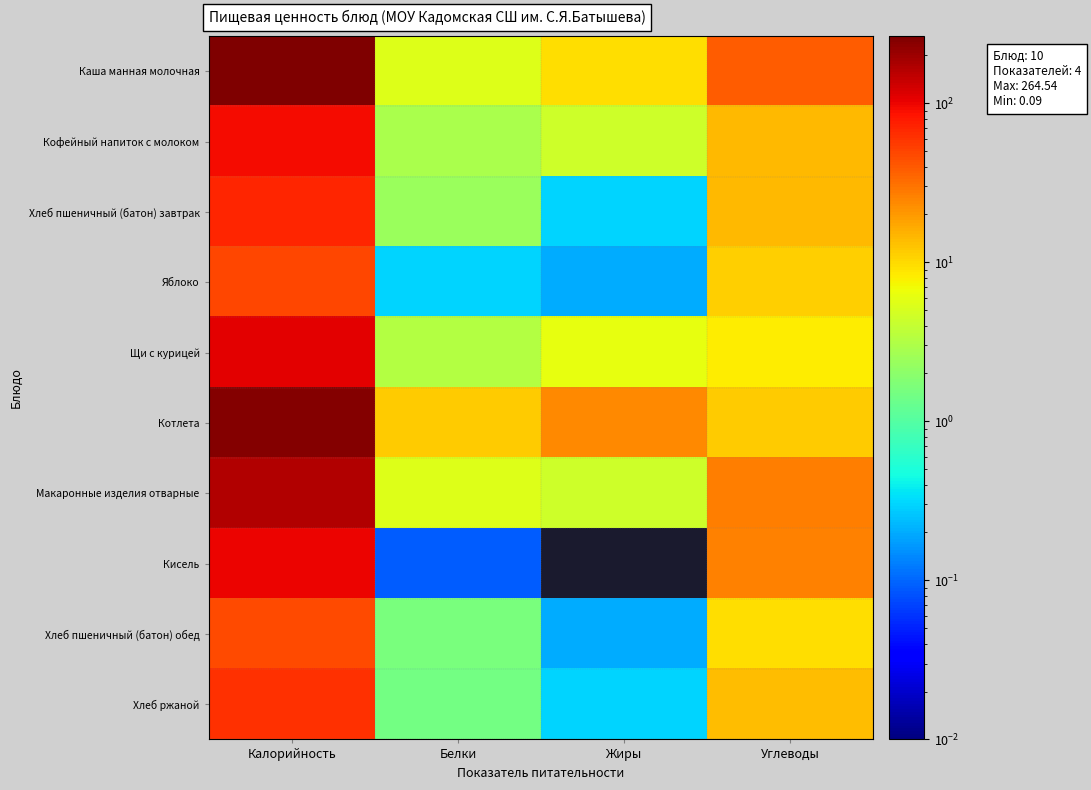

Reading right to left, transcribe all the data shown in this chart.

Каша манная молочная: Углеводы=38.5	Жиры=9.7	Белки=5.5	Калорийность=264.5
Кофейный напиток с молоком: Углеводы=14.4	Жиры=4.4	Белки=2.9	Калорийность=90.5
Хлеб пшеничный (батон) завтрак: Углеводы=14.5	Жиры=0.3	Белки=2.4	Калорийность=70.1
Яблоко: Углеводы=11.4	Жиры=0.2	Белки=0.3	Калорийность=48.6
Щи с курицей: Углеводы=8.1	Жиры=6.2	Белки=3.3	Калорийность=107.1
Котлета: Углеводы=11.8	Жиры=23.6	Белки=11.5	Калорийность=246.6
Макаронные изделия отварные: Углеводы=26.4	Жиры=4.5	Белки=5.5	Калорийность=168.4
Кисель: Углеводы=26.3	Жиры=0.0	Белки=0.1	Калорийность=99.4
Хлеб пшеничный (батон) обед: Углеводы=9.7	Жиры=0.2	Белки=1.6	Калорийность=46.8
Хлеб ржаной: Углеводы=13.4	Жиры=0.3	Белки=1.5	Калорийность=63.0